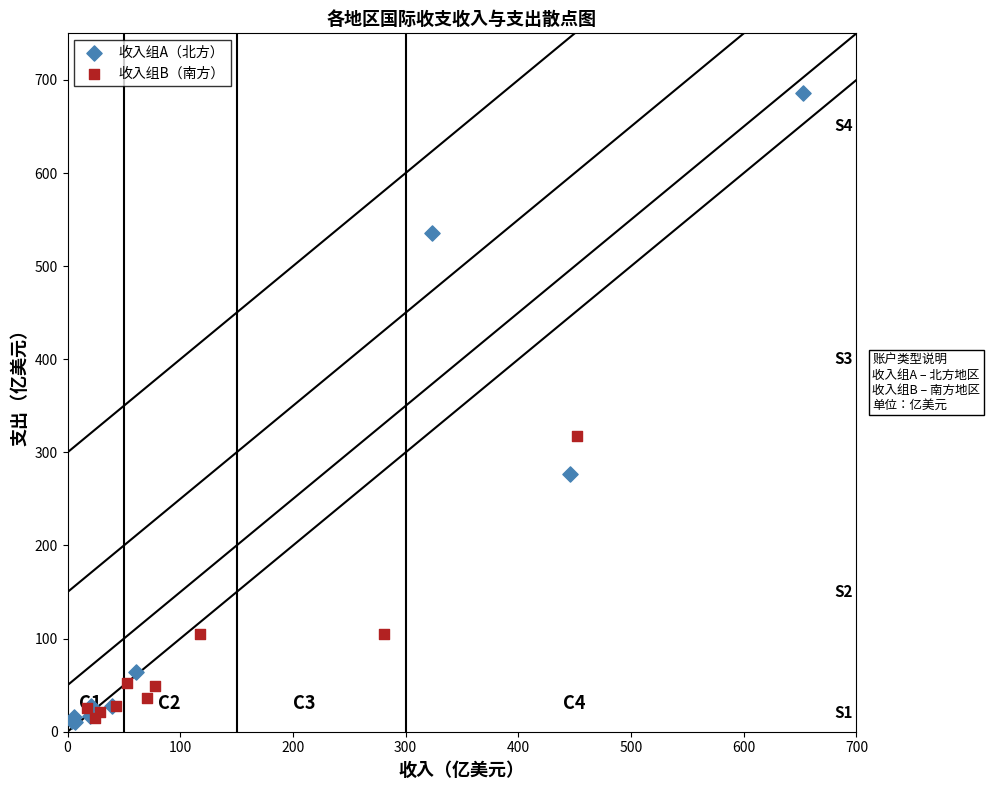

Which series reaches the maximum Y coordinate?

收入组A（北方）